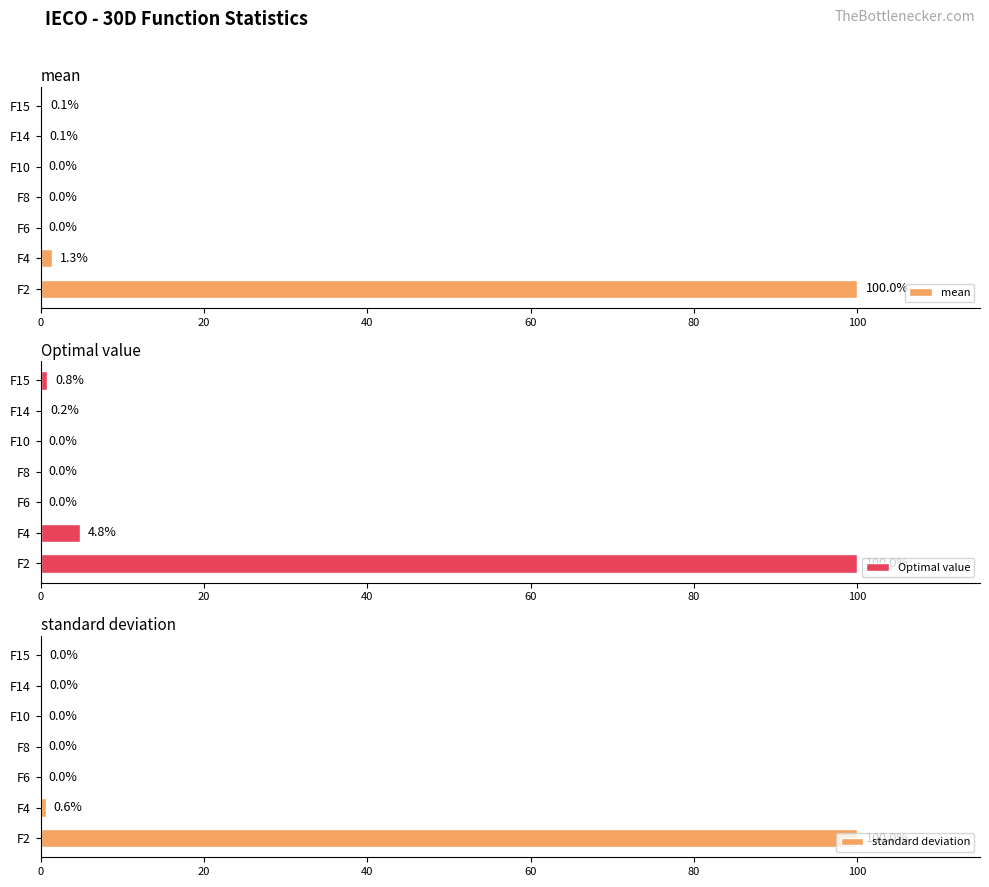

Is it true that standard deviation equals 0.0 at F6?

True